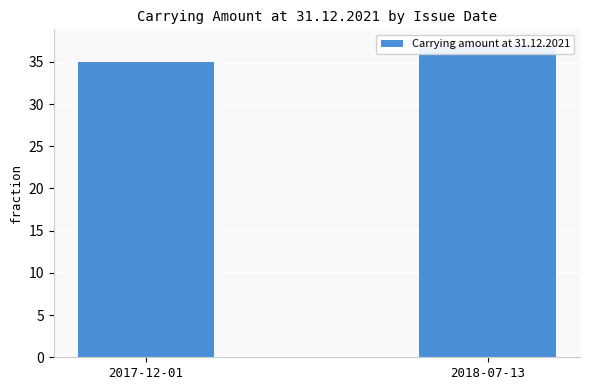

What is the ratio of the value at 2018-07-13 to the value at 2017-12-01?

1.1